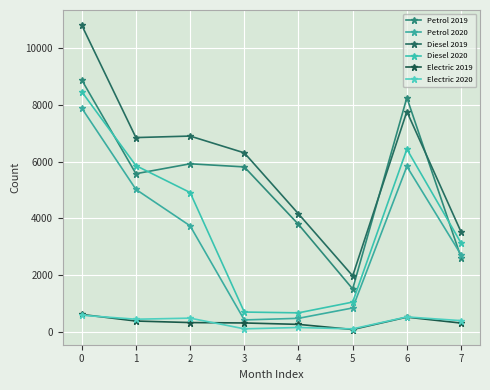

In Diesel 2020, how many points are higher than both neighbors (excluding endpoints)?

1